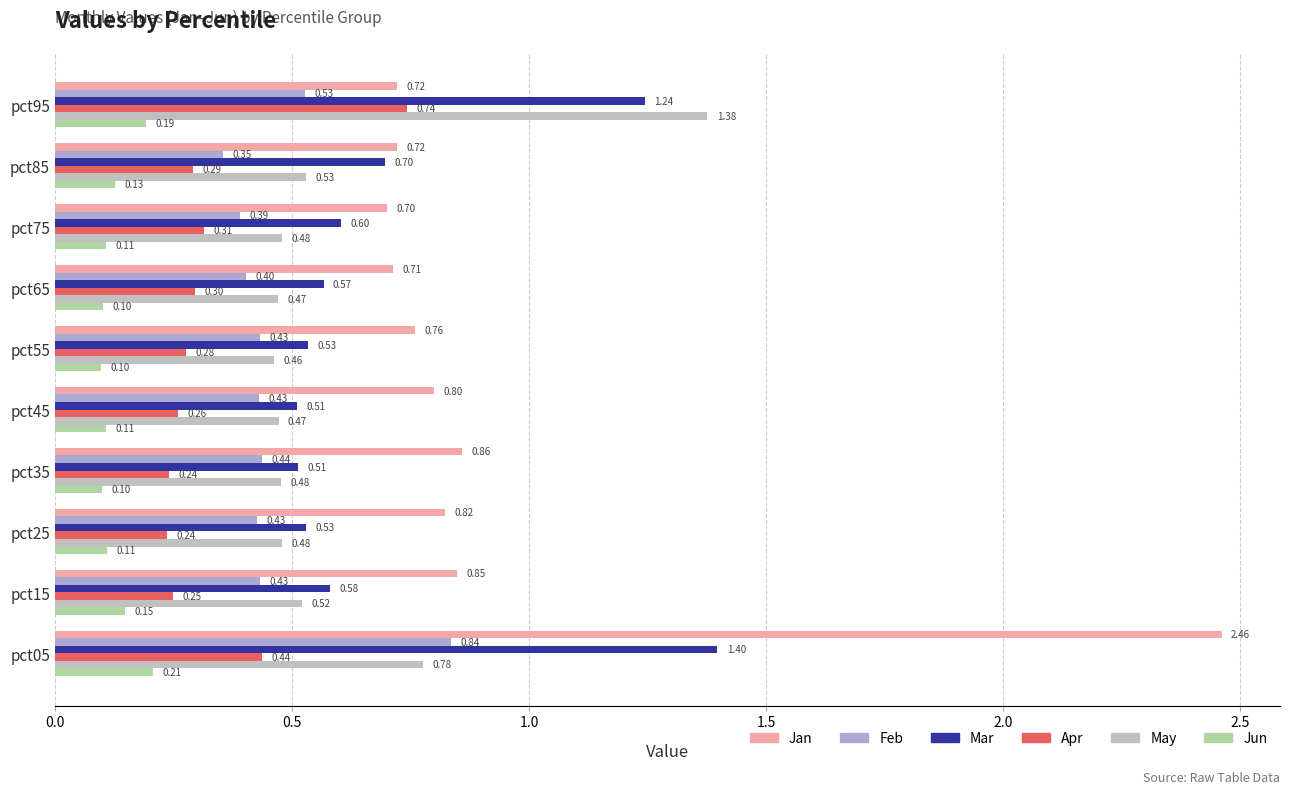

What is the sum of all Mar values?

7.2